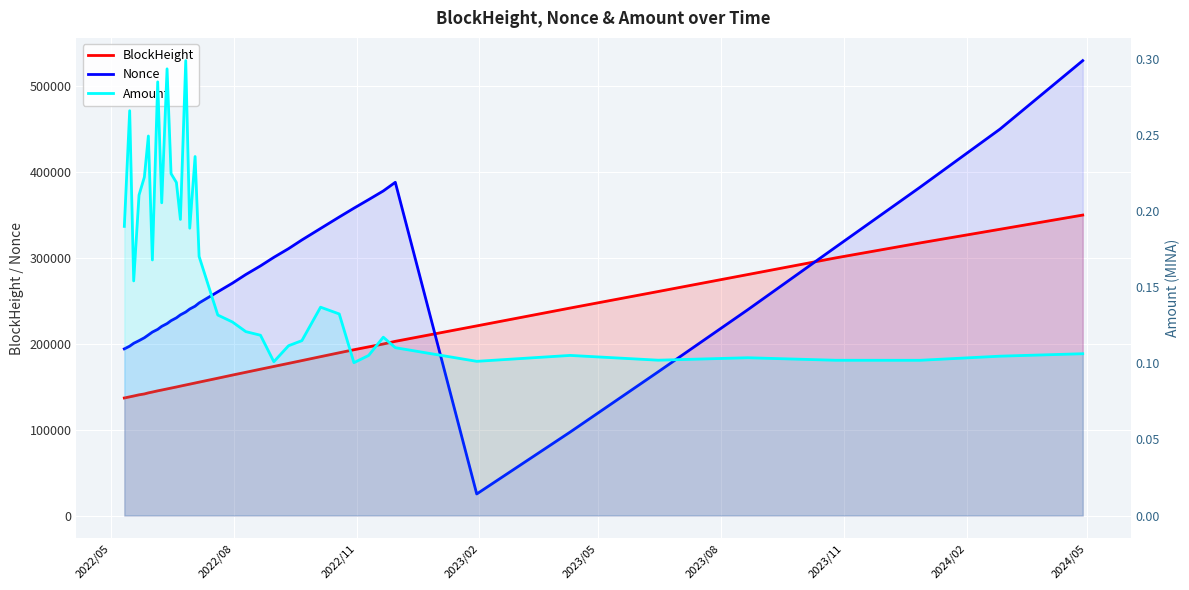

What is the difference between the maximum and minimum values in the BlockHeight series?

212863.0